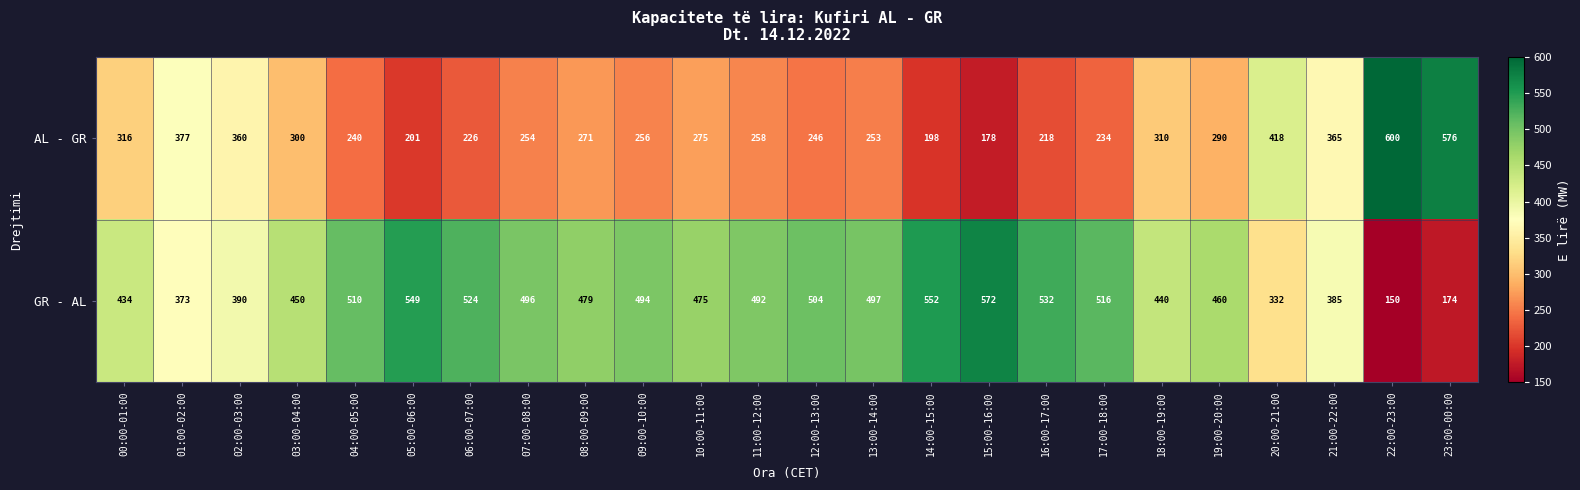

Where is AL - GR nearest to the value 389?

01:00-02:00